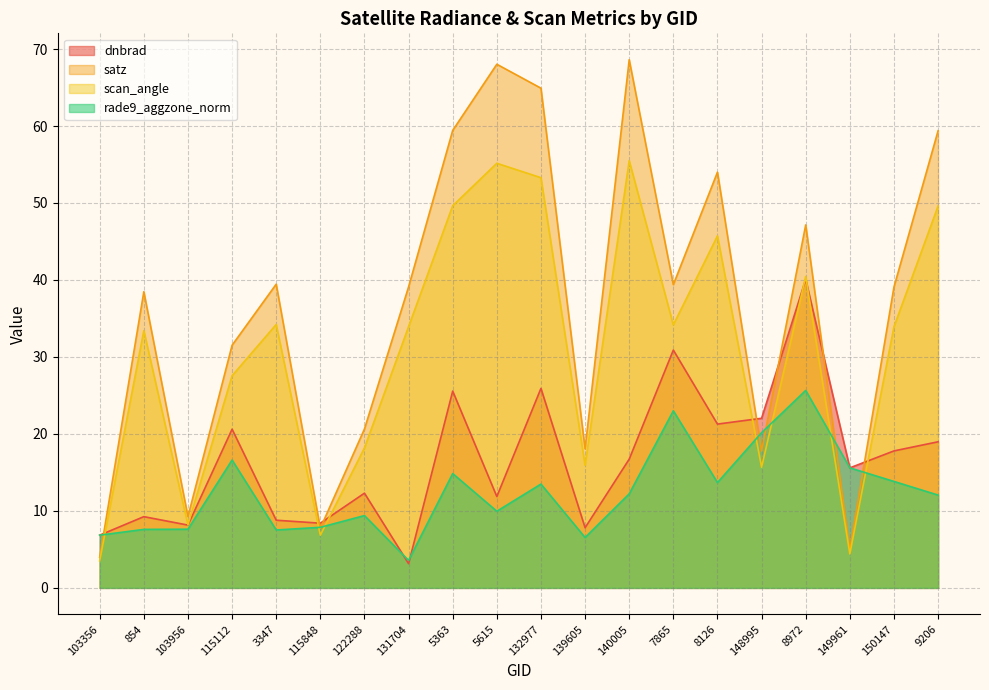

Is the value of satz at 3347 greater than the value of rade9_aggzone_norm at 131704?

Yes